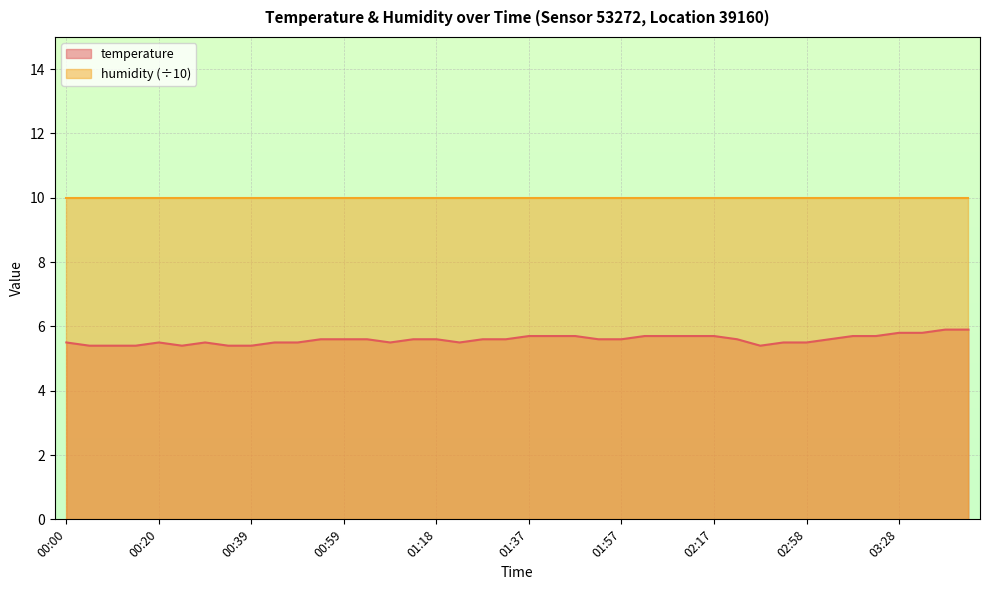

Which has a higher value, 01:03 or 00:24?

01:03